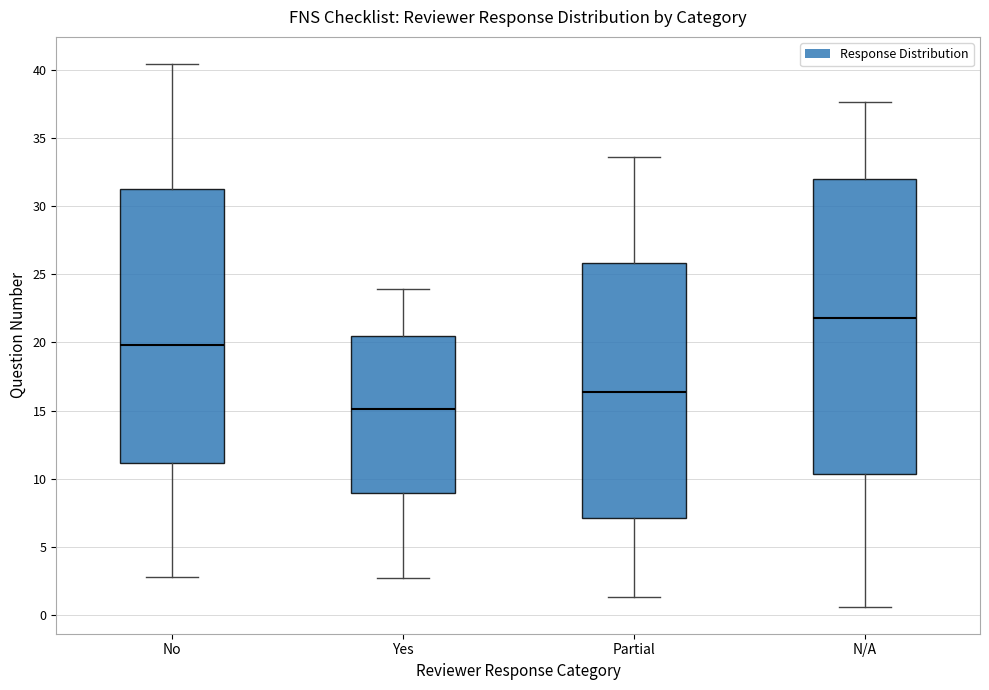

Where does the upper whisker of the box for No end on the y-axis? The values are not printed on the chart, so give them approximately, as read against the axis.

40.5